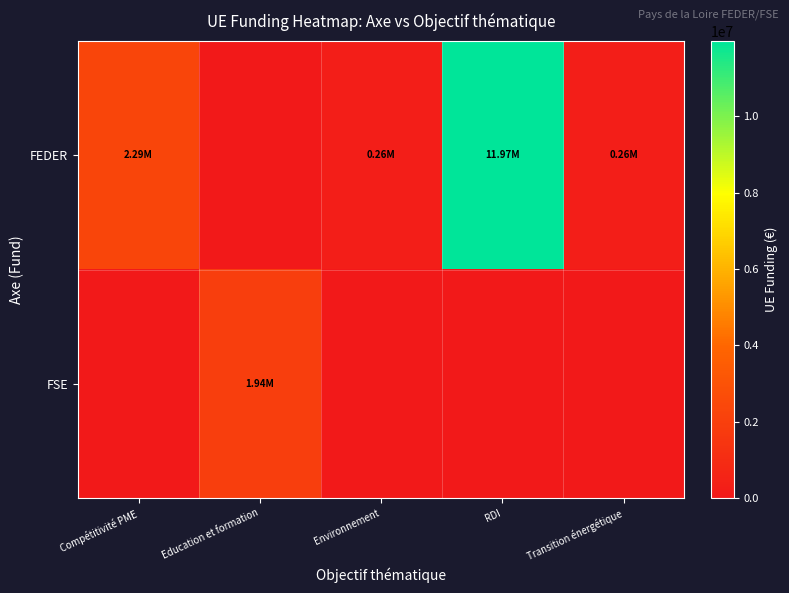

Between Environnement and RDI, which is larger?

RDI